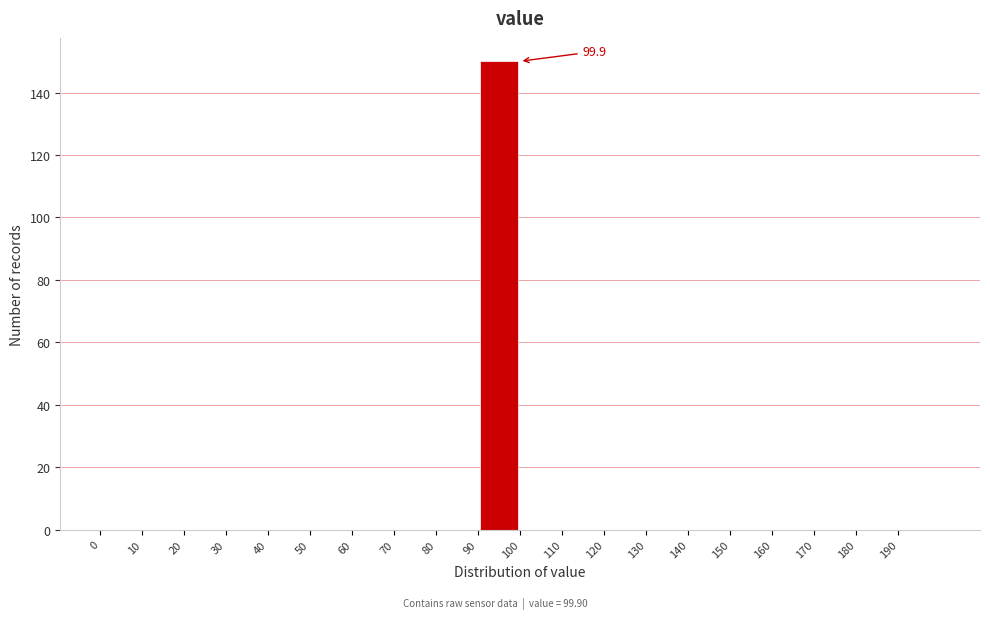

Over which range of the x-axis is the bar tallest?

90 to 100